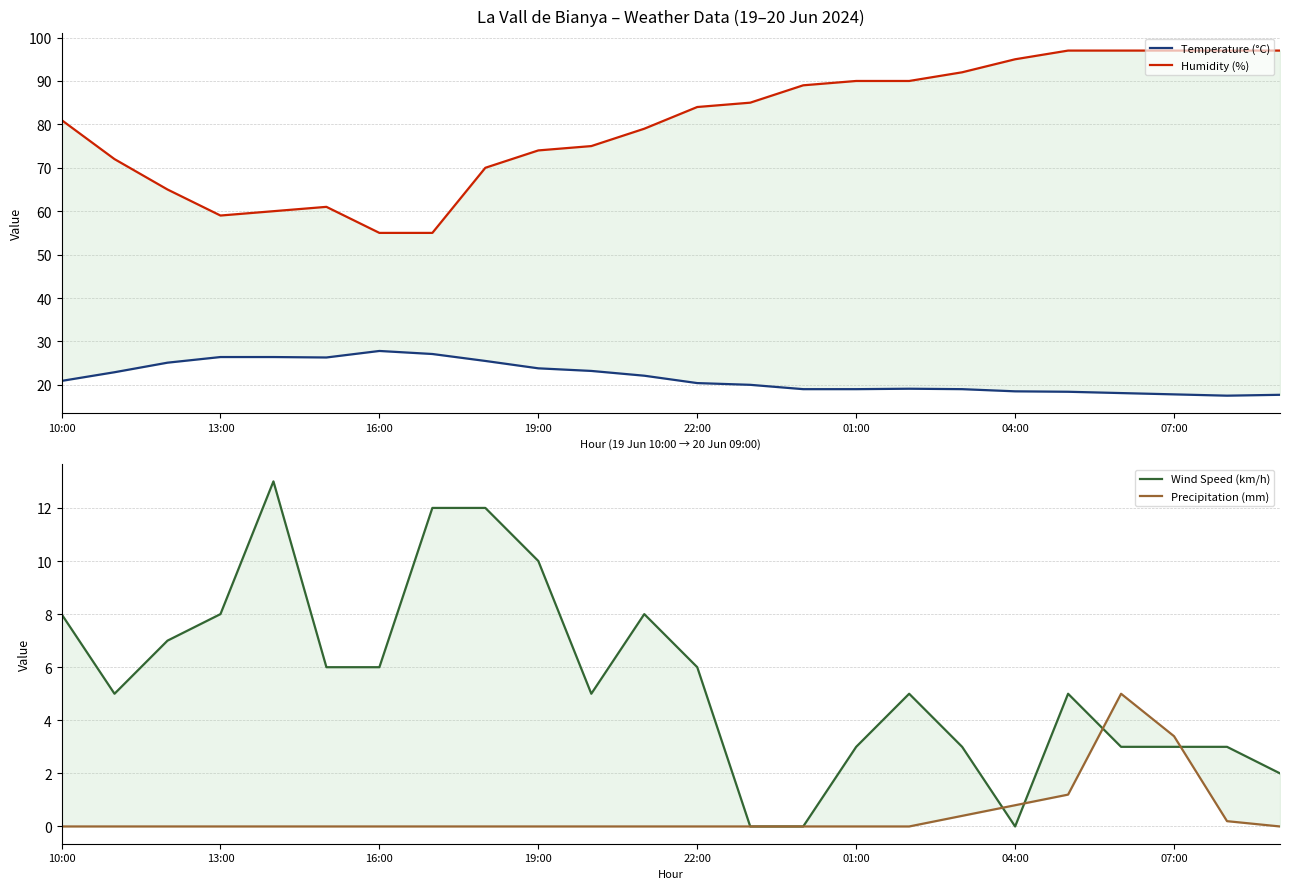

At which category is the sum across all series the highest?

20